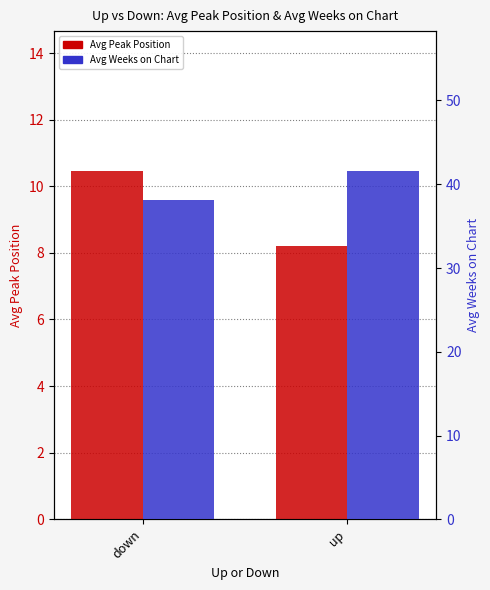

What is the value of the Avg Peak Position bar at the 1st from the left?

10.5